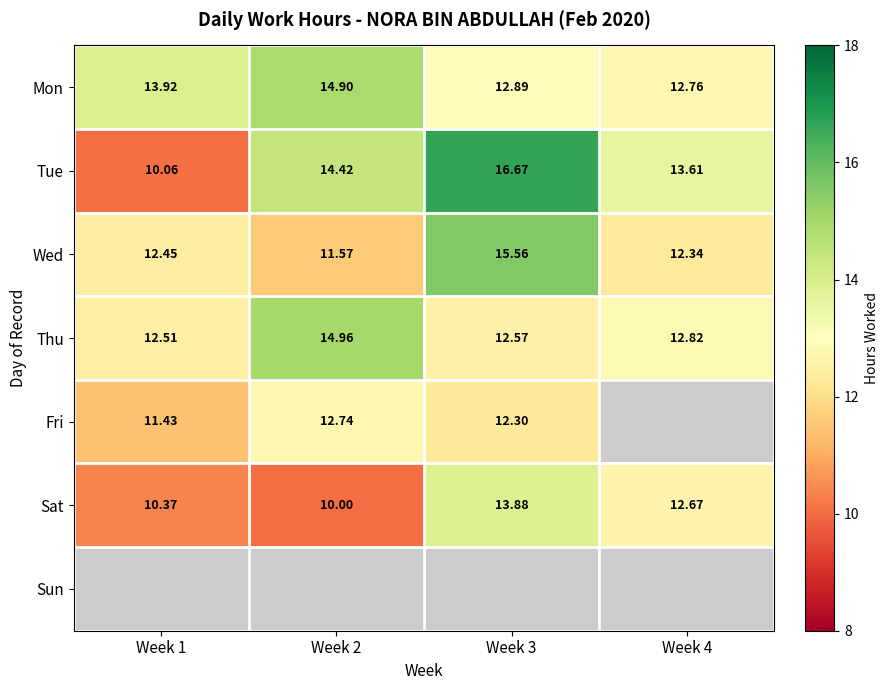

What is the difference between the Wed values at Week 4 and Week 1?

0.1